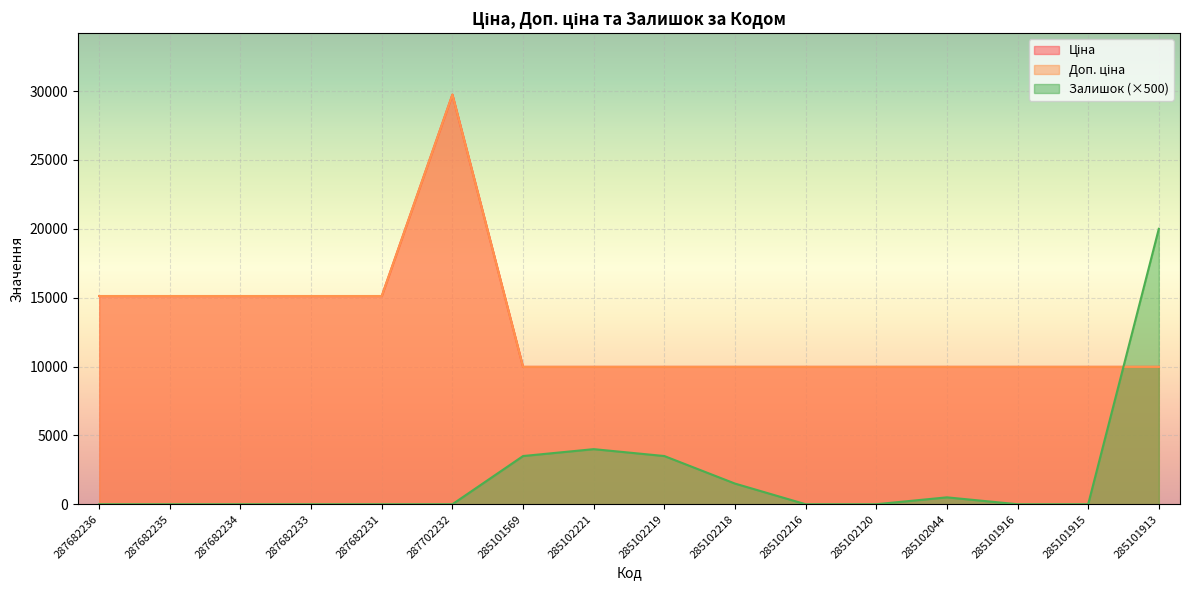

What is the label of the 8th point from the right?

285102219